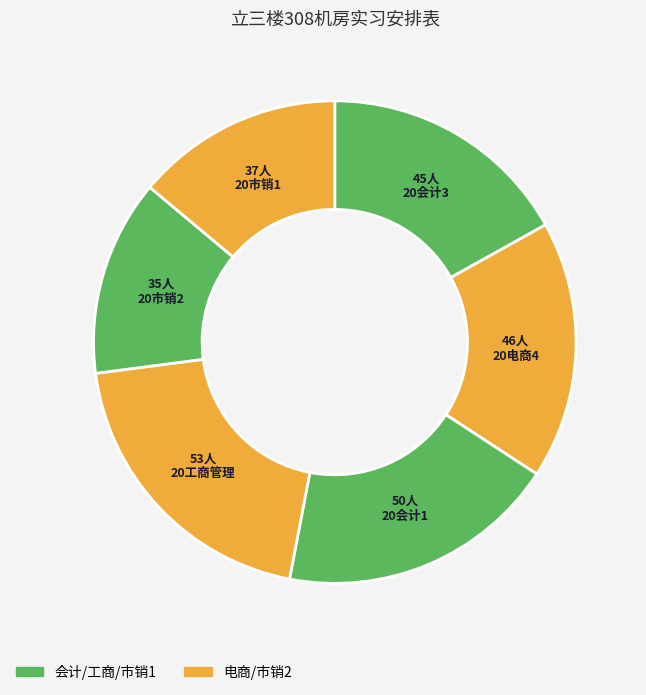

Count the number of slices in the pie.

6